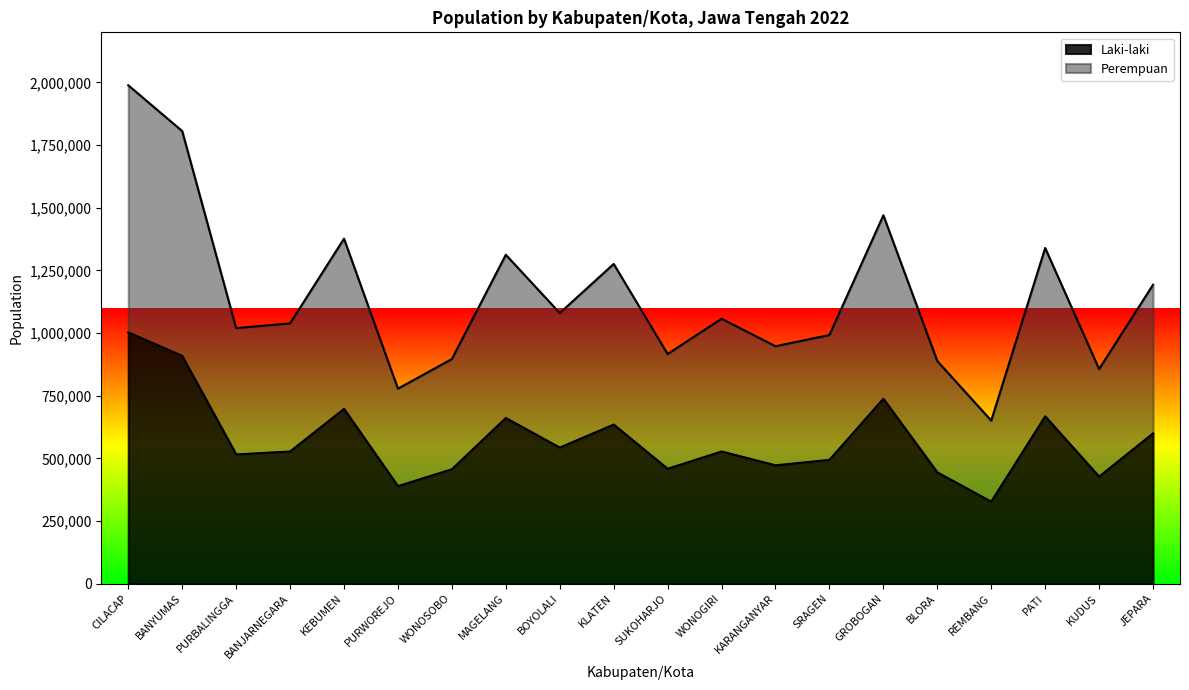

At PURWOREJO, list the series in order from smallest to largest.

Laki-laki, Perempuan